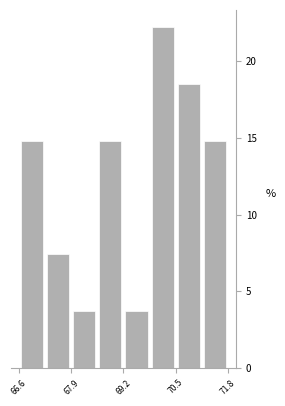

Around what value on the x-axis is the tallest bar? Give the approximate position of its centre, as read against the axis.

70.2